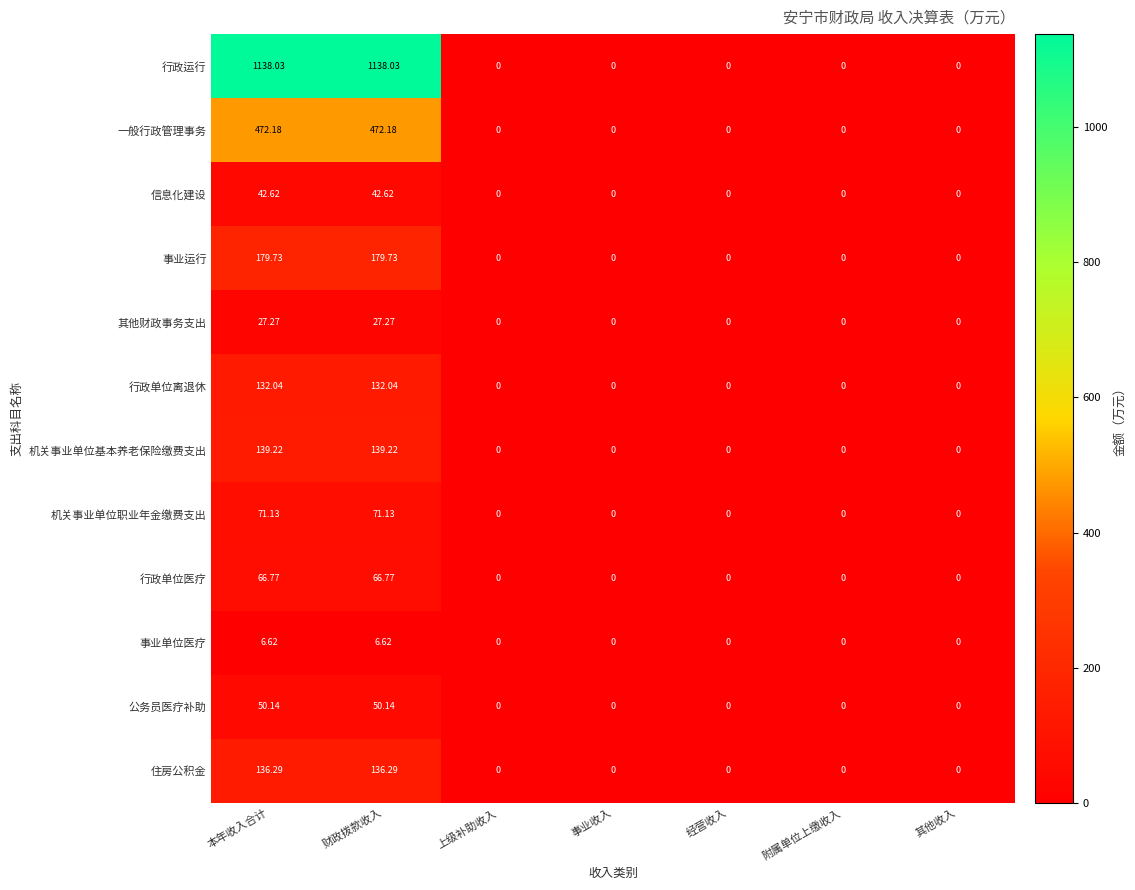

At 财政拨款收入, list the series in order from largest to smallest.

行政运行, 一般行政管理事务, 事业运行, 机关事业单位基本养老保险缴费支出, 住房公积金, 行政单位离退休, 机关事业单位职业年金缴费支出, 行政单位医疗, 公务员医疗补助, 信息化建设, 其他财政事务支出, 事业单位医疗